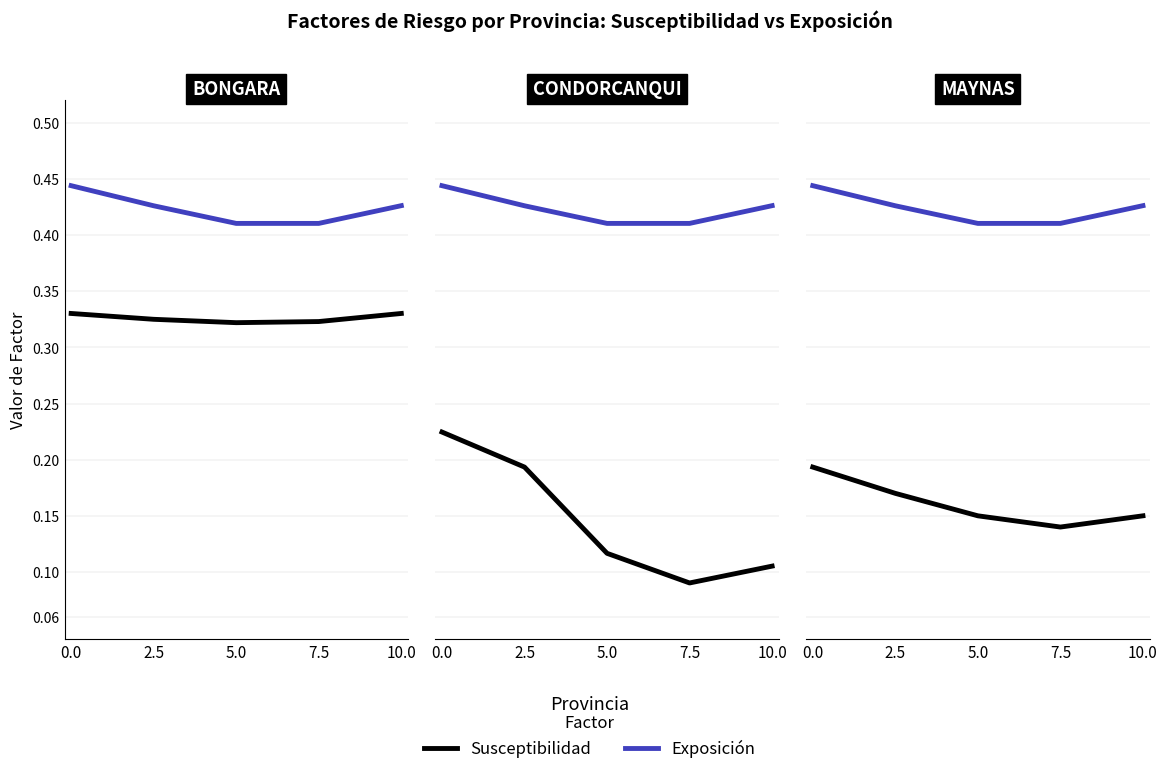

What is the value of the Susceptibilidad point at the 5th from the left?

0.1